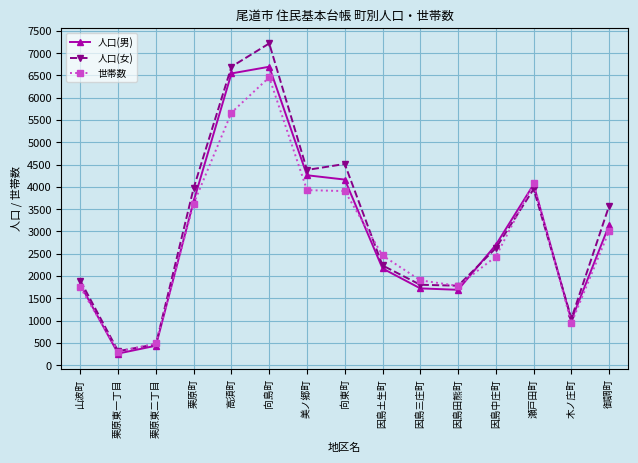

What is the maximum value shown in the chart?

7217